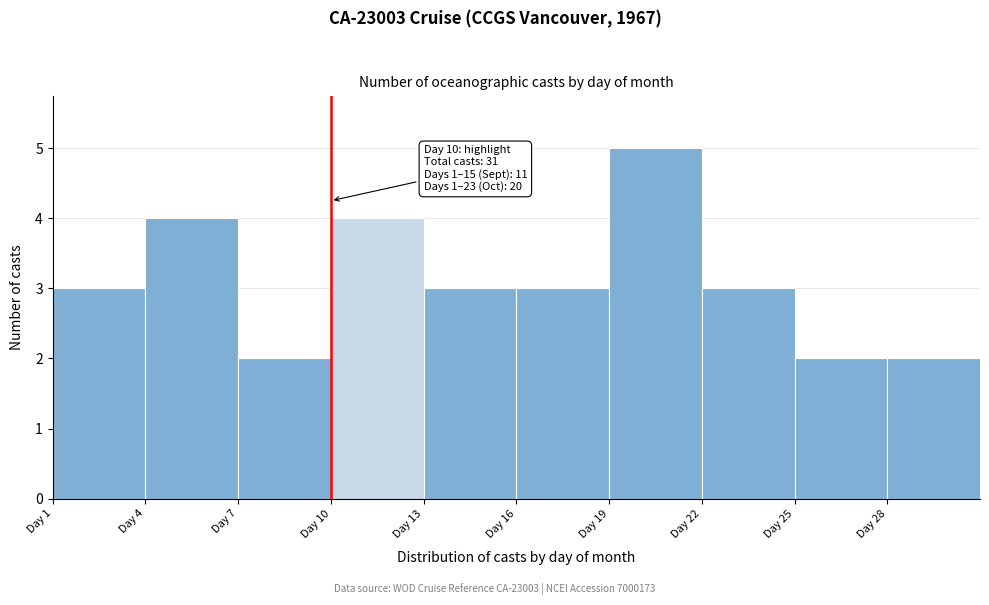

Which range on the x-axis has the tallest bar?

19 to 22